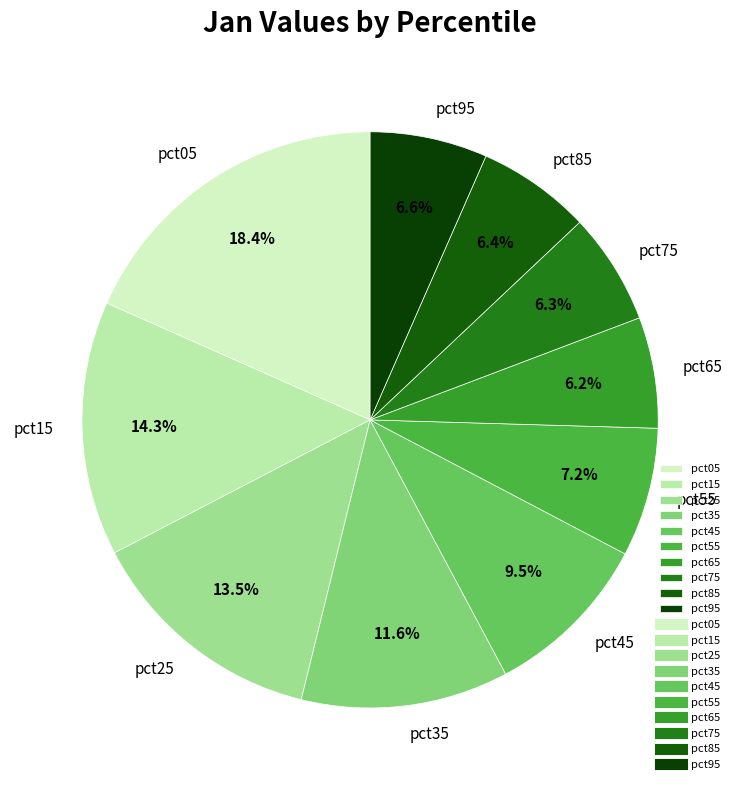

To the nearest percent, what is the average slice percentage?

10%